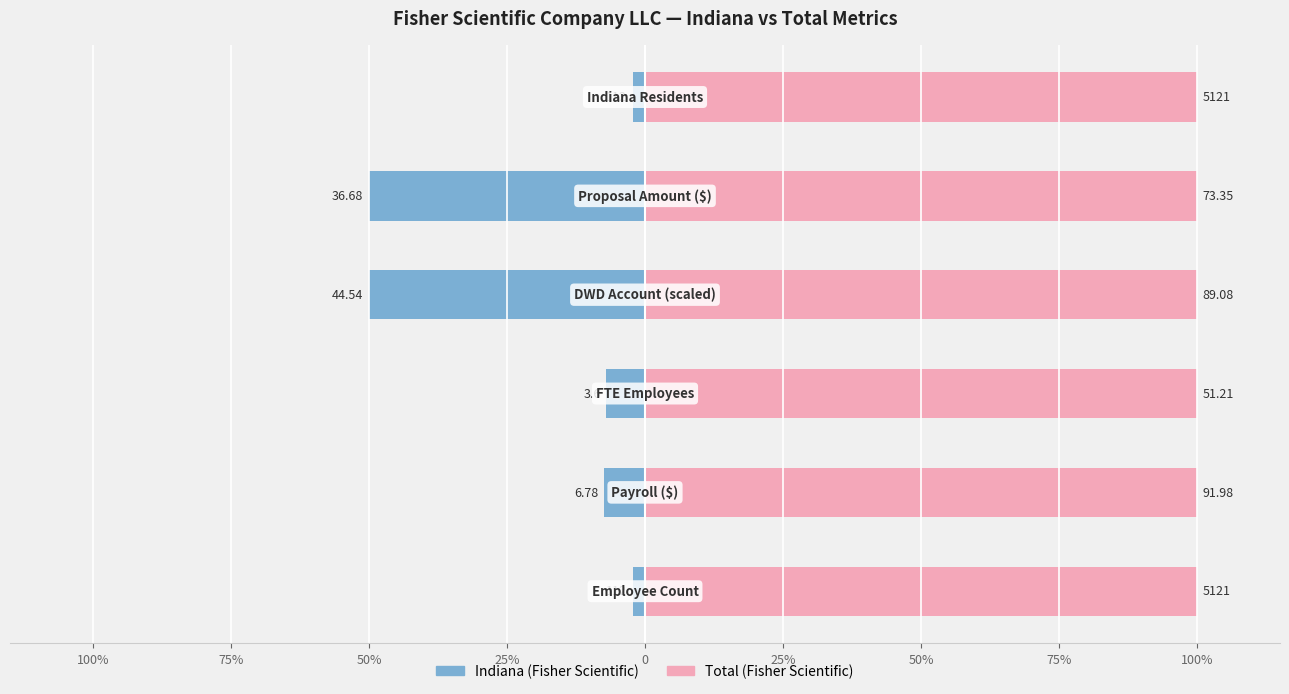

The Total (Fisher Scientific) series shows 0.5 at 25%. True or false?

True